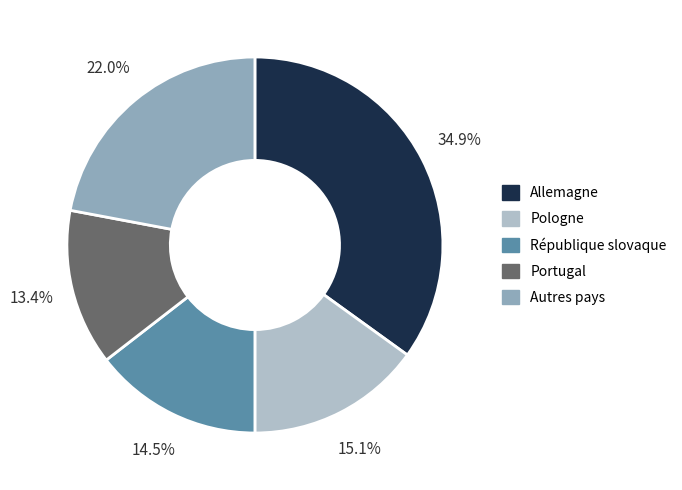

Rank the categories by value from lowest to highest.

Portugal, République slovaque, Pologne, Autres pays, Allemagne